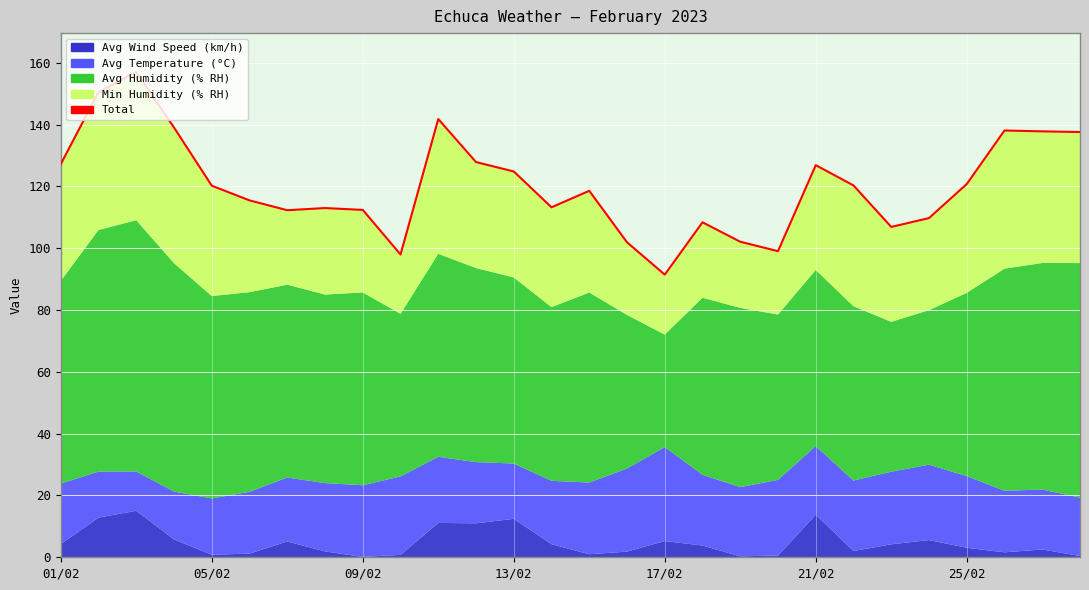

True or false: there are more than 0 points higher than both neighbors.

True